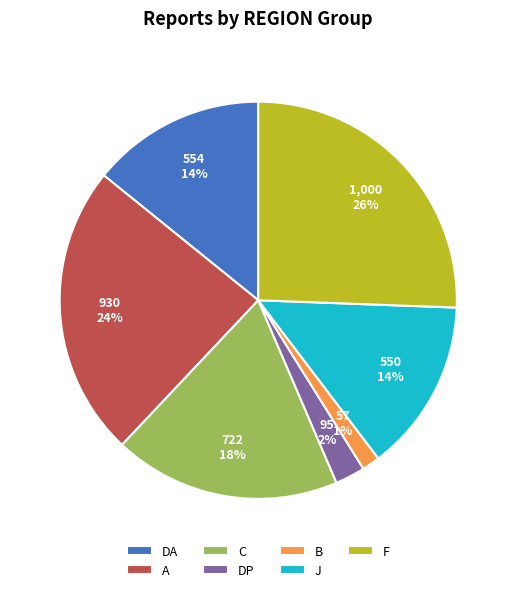

Which slice is the smallest?

B